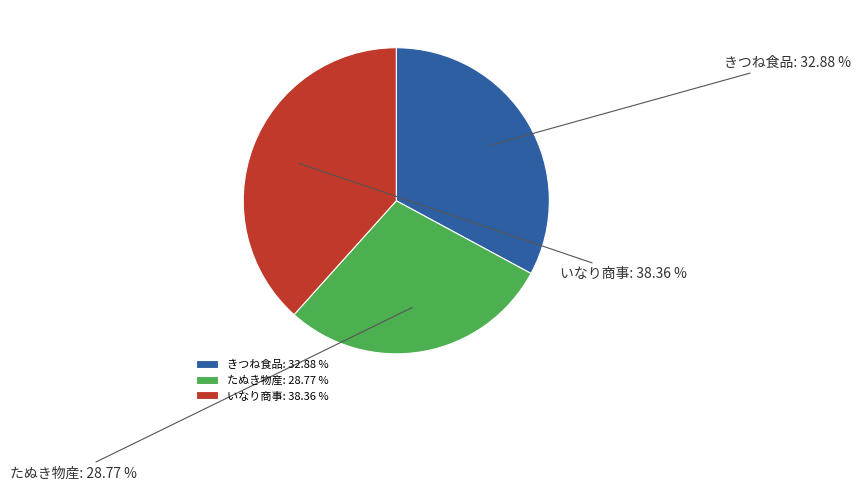

True or false: きつね食品 accounts for 33% of the total.

True